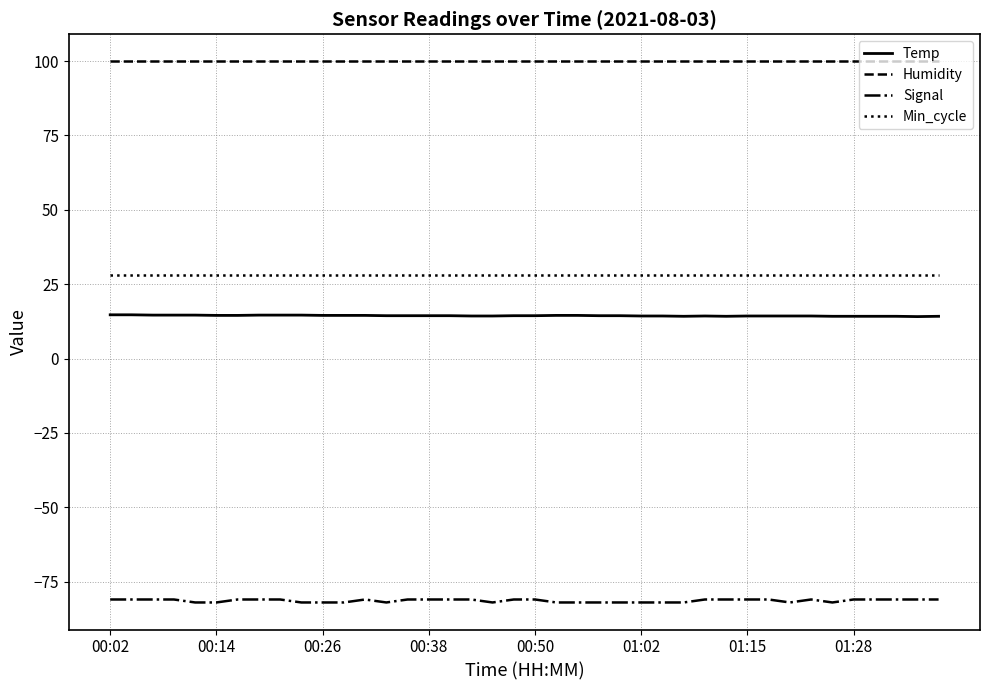

Does the chart have visible grid lines?

Yes